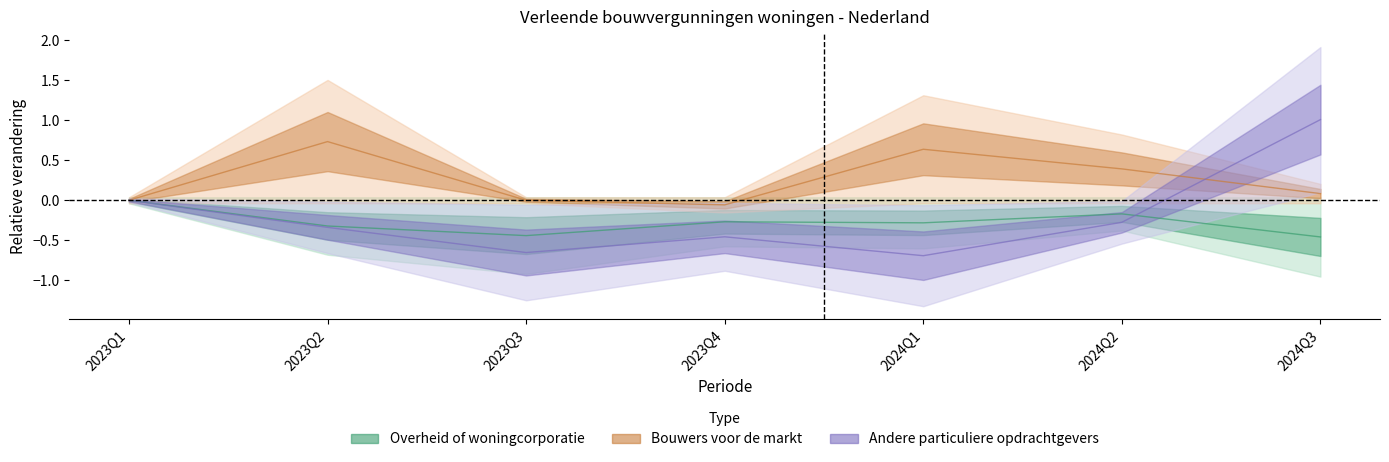

What is the lowest value of the Bouwers voor de markt series?

-0.1